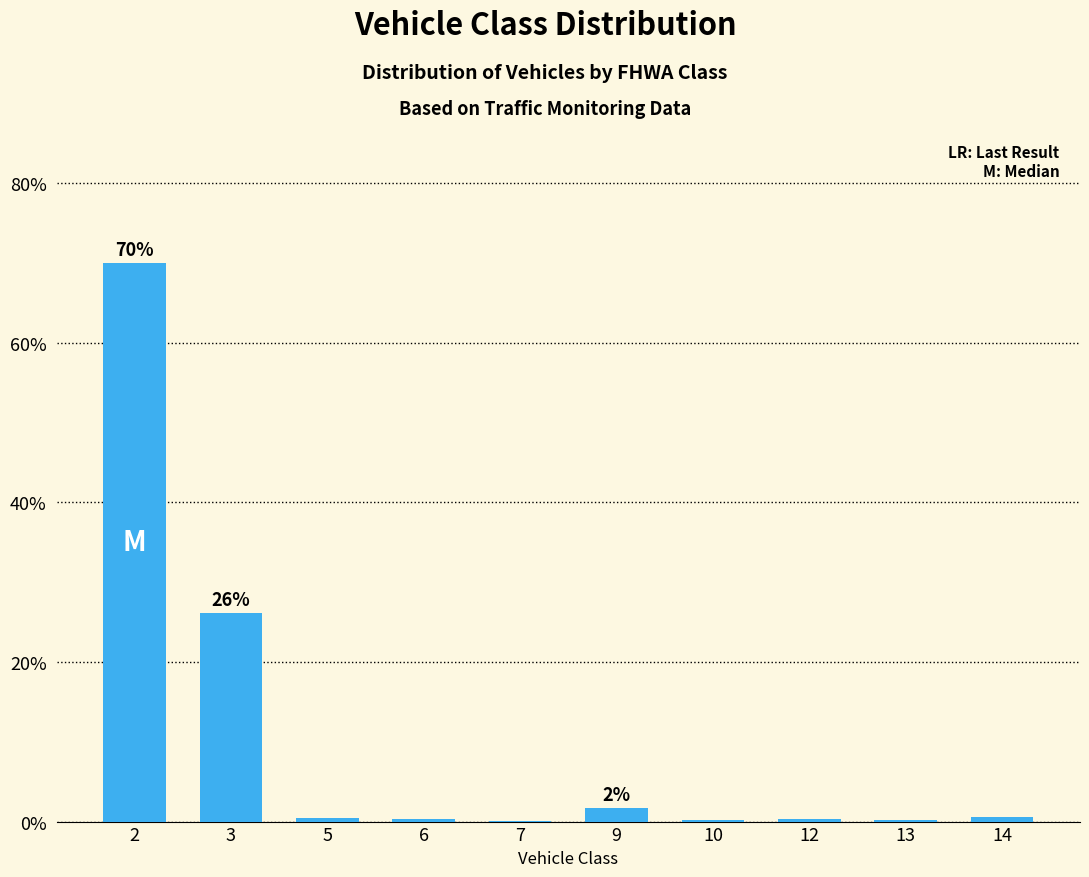

What is the sum of all values?

100.0